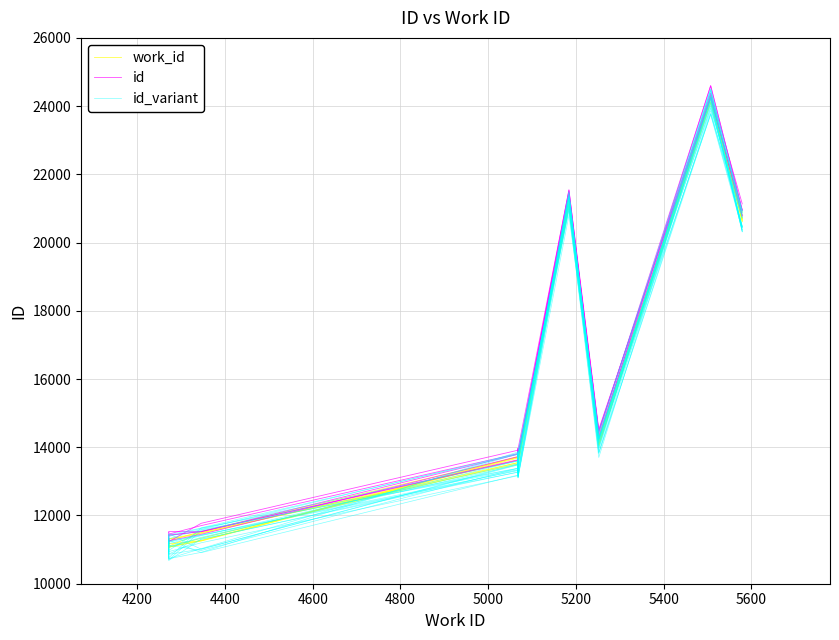

What are all the series names shown in the legend?

work_id, id, id_variant